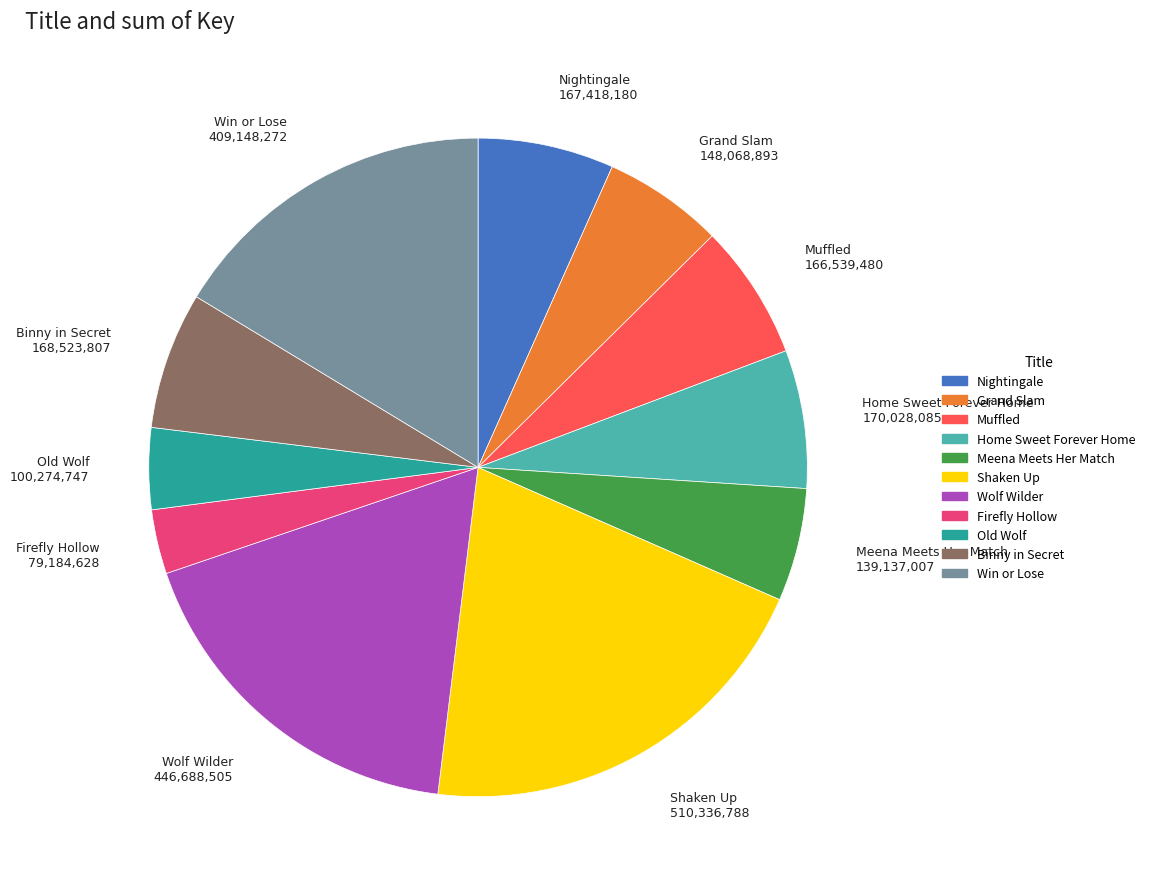

Between Nightingale and Old Wolf, which is larger?

Nightingale